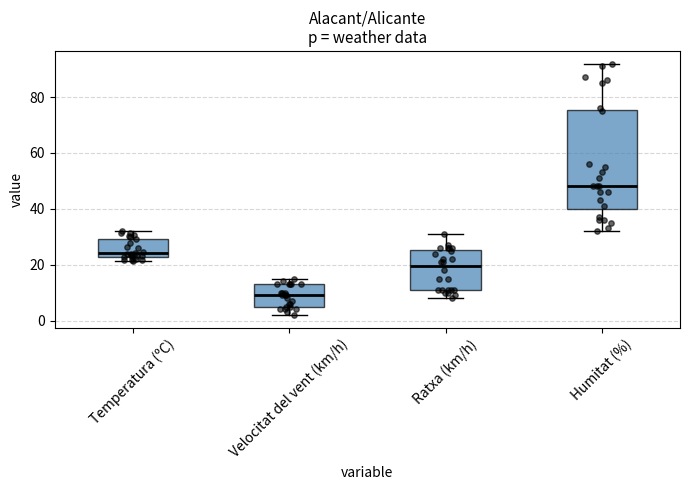

Reading left to right, transcribe this box plot: for each box, give where its median line is, the range the box spans, and where its two whiskers end, as read against the y-axis. The values are not printed on the chart, so give them approximately, as read against the axis.

Temperatura (ºC): median 24, box 22 to 30, whiskers 22 (just below the box's lower edge) to 32
Velocitat del vent (km/h): median 10, box 6 to 14, whiskers 2 to 16
Ratxa (km/h): median 20, box 12 to 26, whiskers 8 to 32
Humitat (%): median 48, box 40 to 76, whiskers 32 to 92